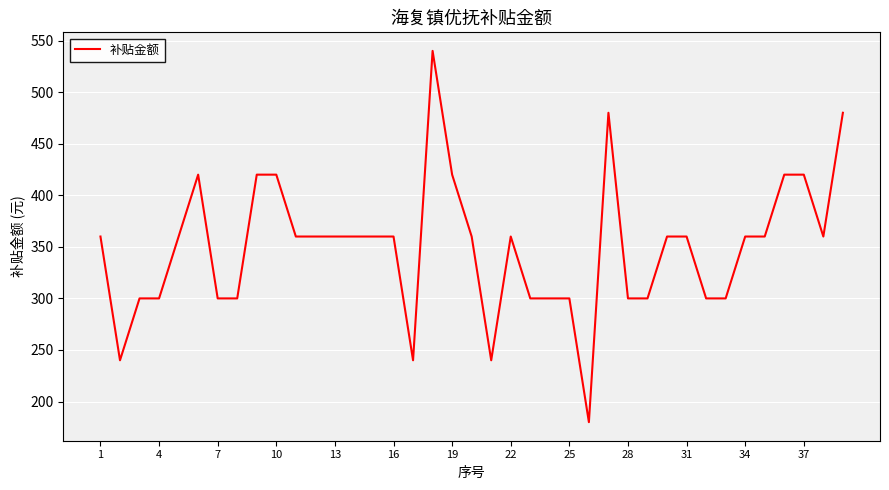

What is the difference between the maximum and minimum values?

360